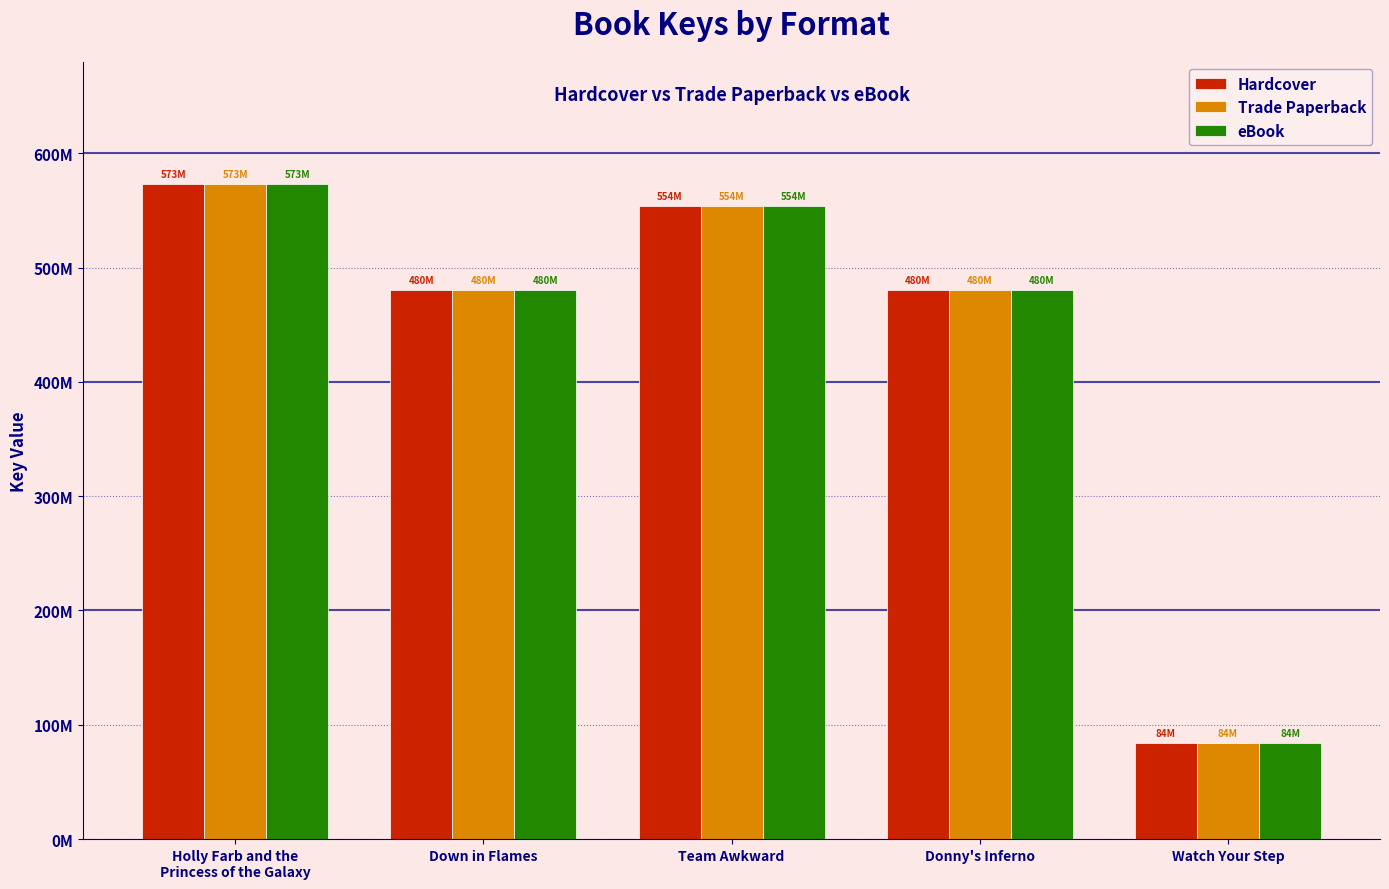

At which label does eBook reach its peak?

Holly Farb and the
Princess of the Galaxy